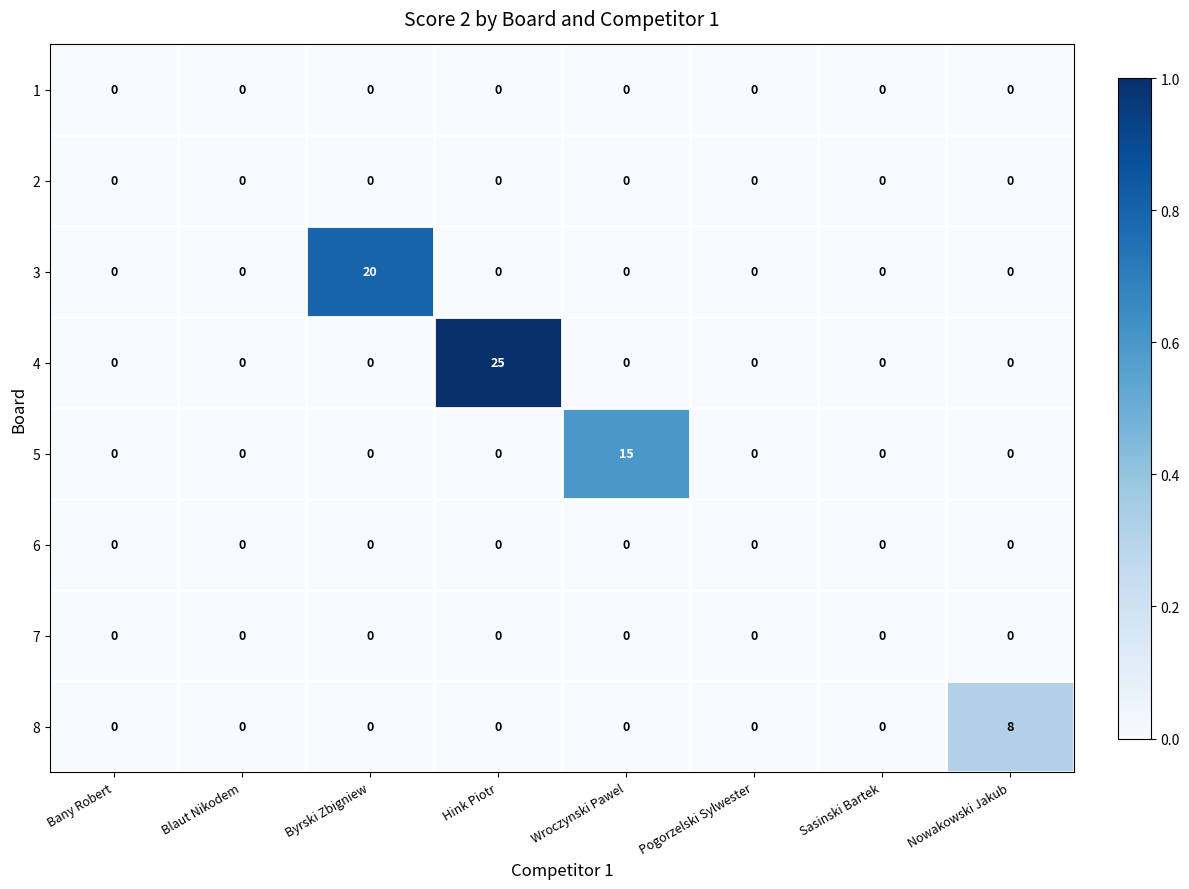

What is the spread (max minus min) of values at Wroczynski Pawel?

15